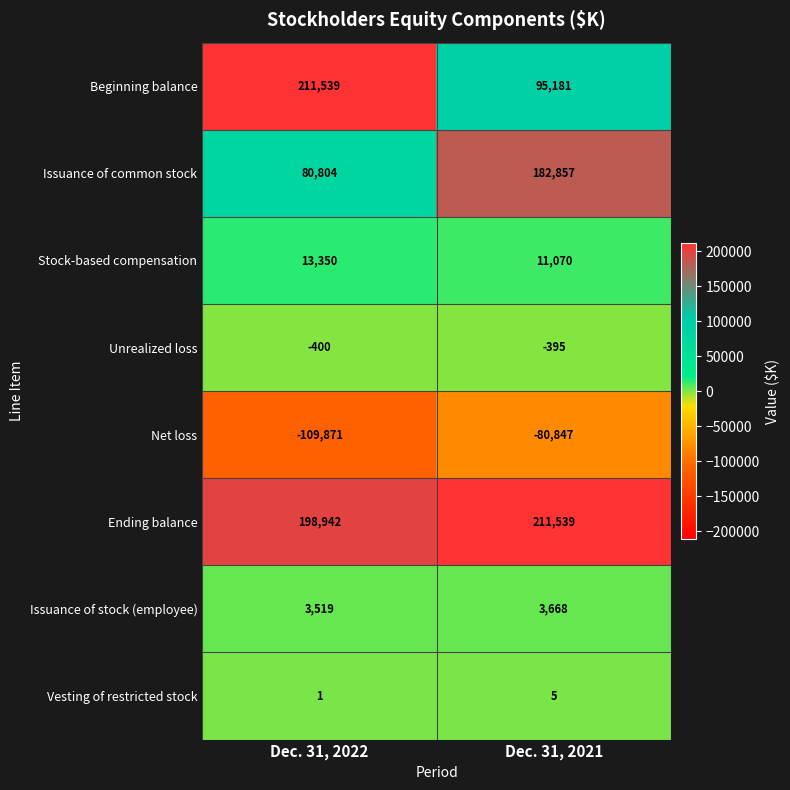

Which series has the largest total across all categories?

Ending balance